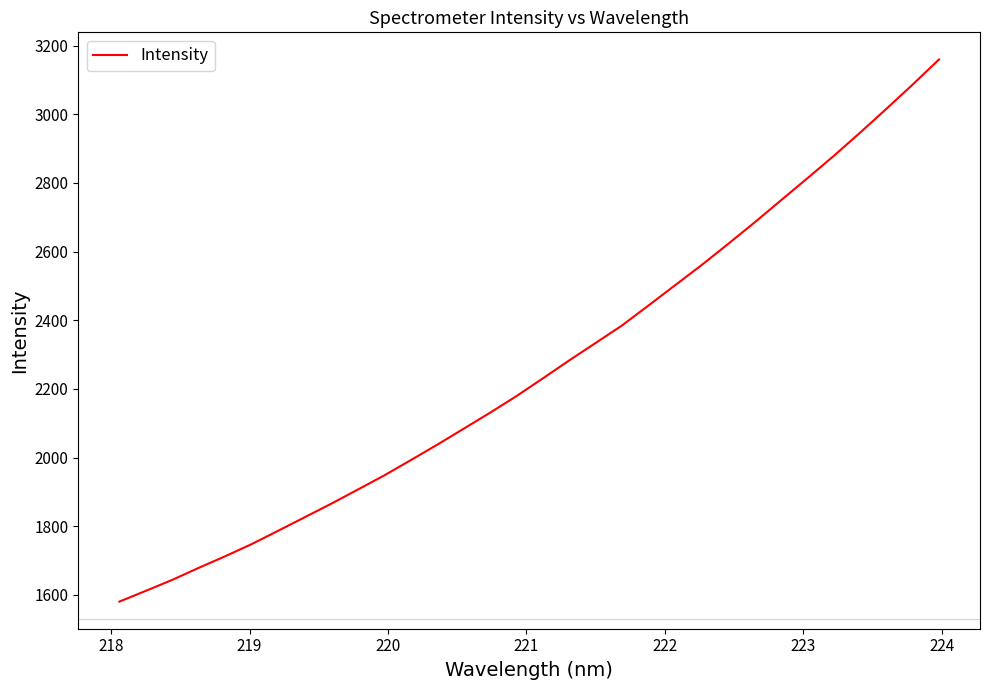

What is the sum of all values?

72411.4